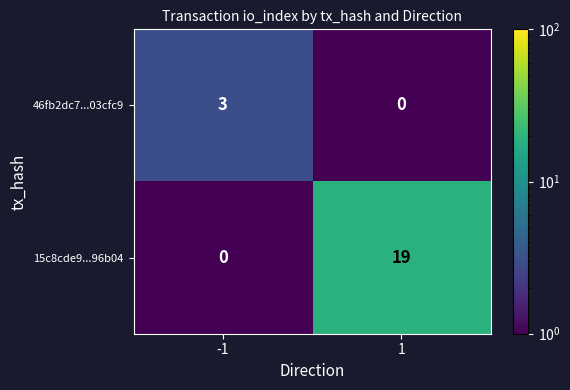

How many data points does each series have?

2